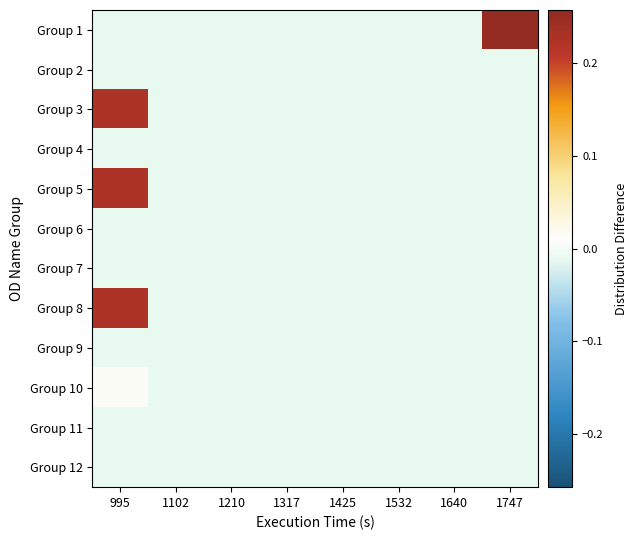

At which category does the chart reach its peak across all series?

1747